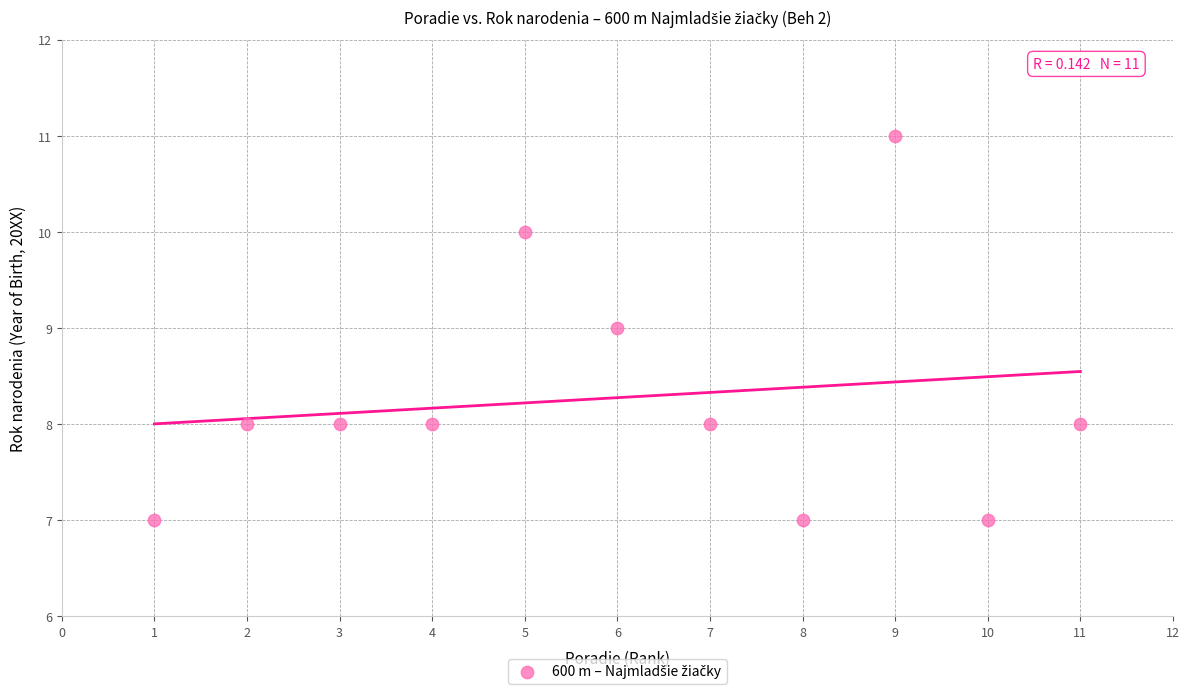

What is the average X value?

6